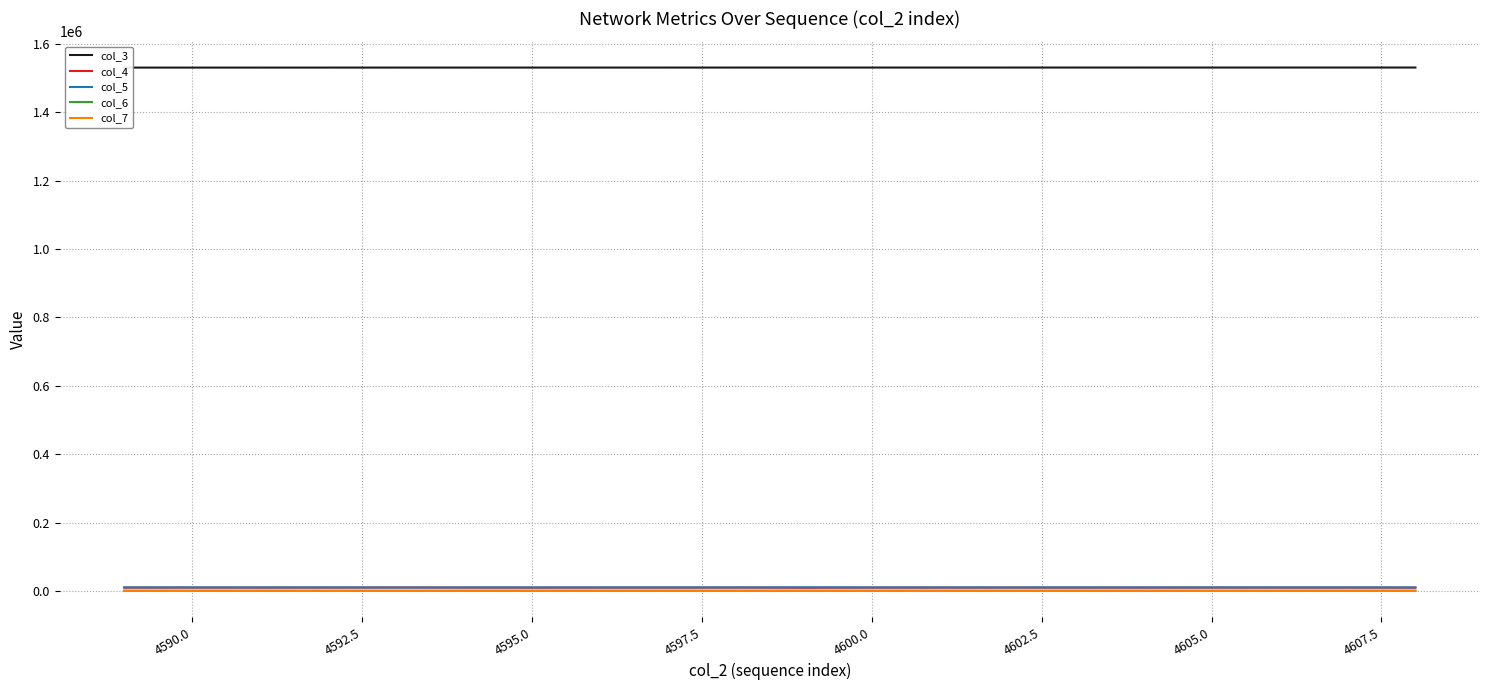

What is the difference between the highest and lowest values at 4605.0?

1530642